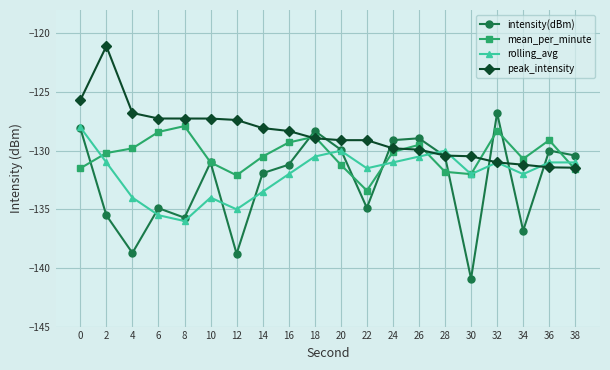

How many lines are shown in the chart?

4